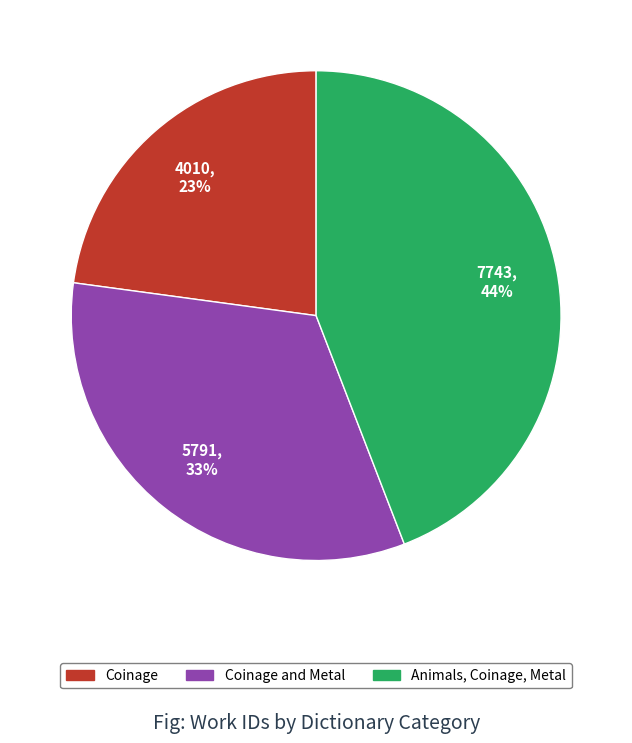

To the nearest percent, what is the difference between the largest and smallest slice percentages?

21%